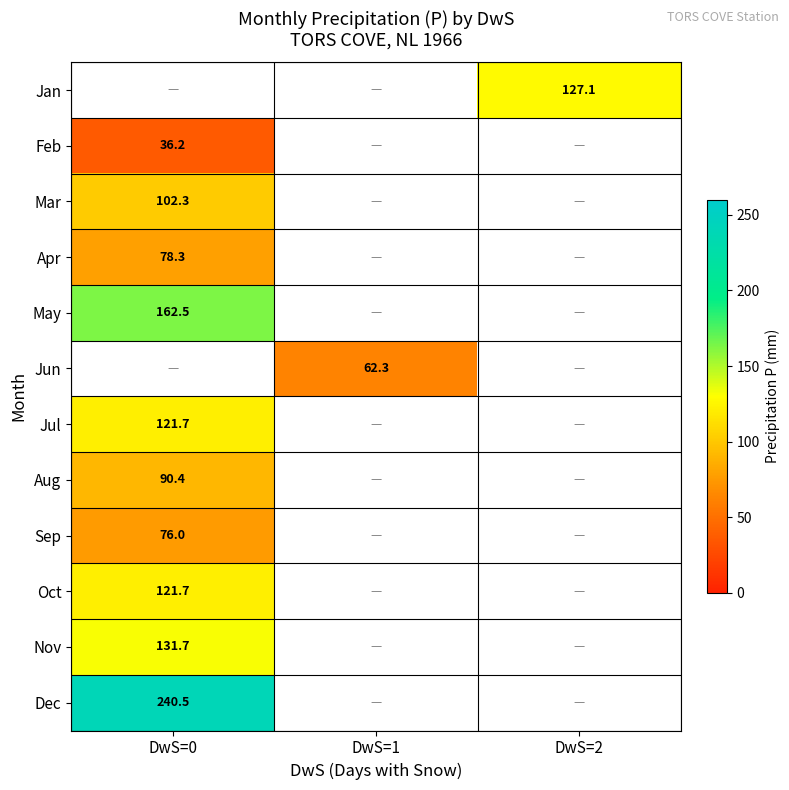

The Dec series shows 240.5 at DwS=0. True or false?

True